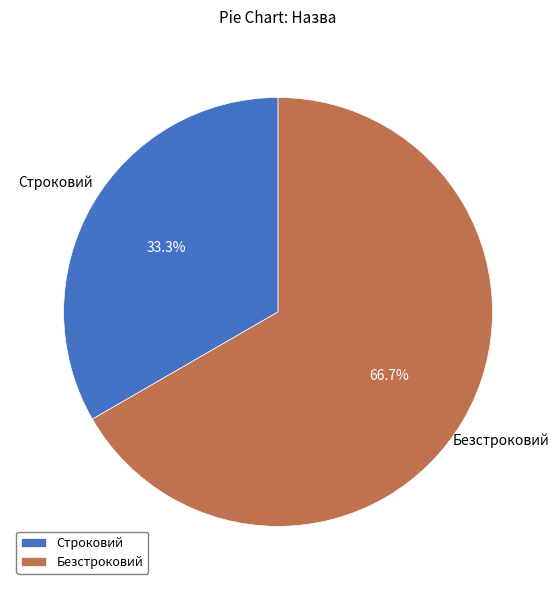

Do Строковий and Безстроковий together represent more than half of the pie?

Yes